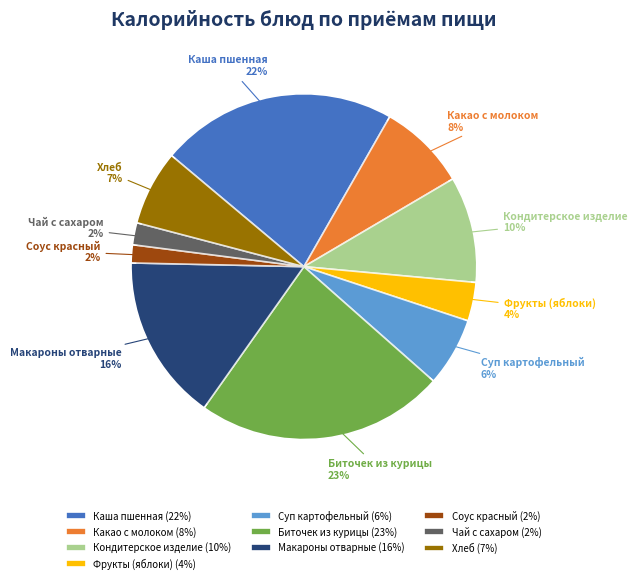

Is Биточек из курицы the majority of the pie?

No